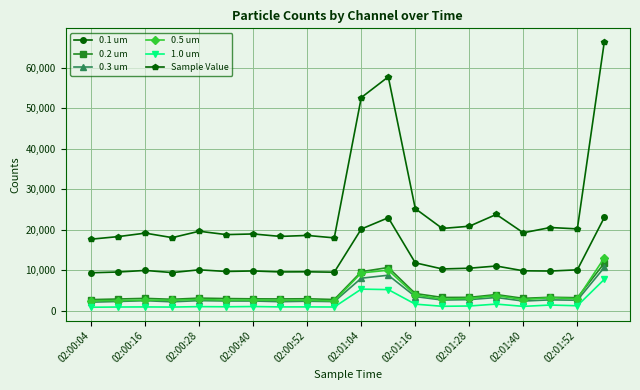

True or false: Sample Value and 0.3 um cross at least once.

False